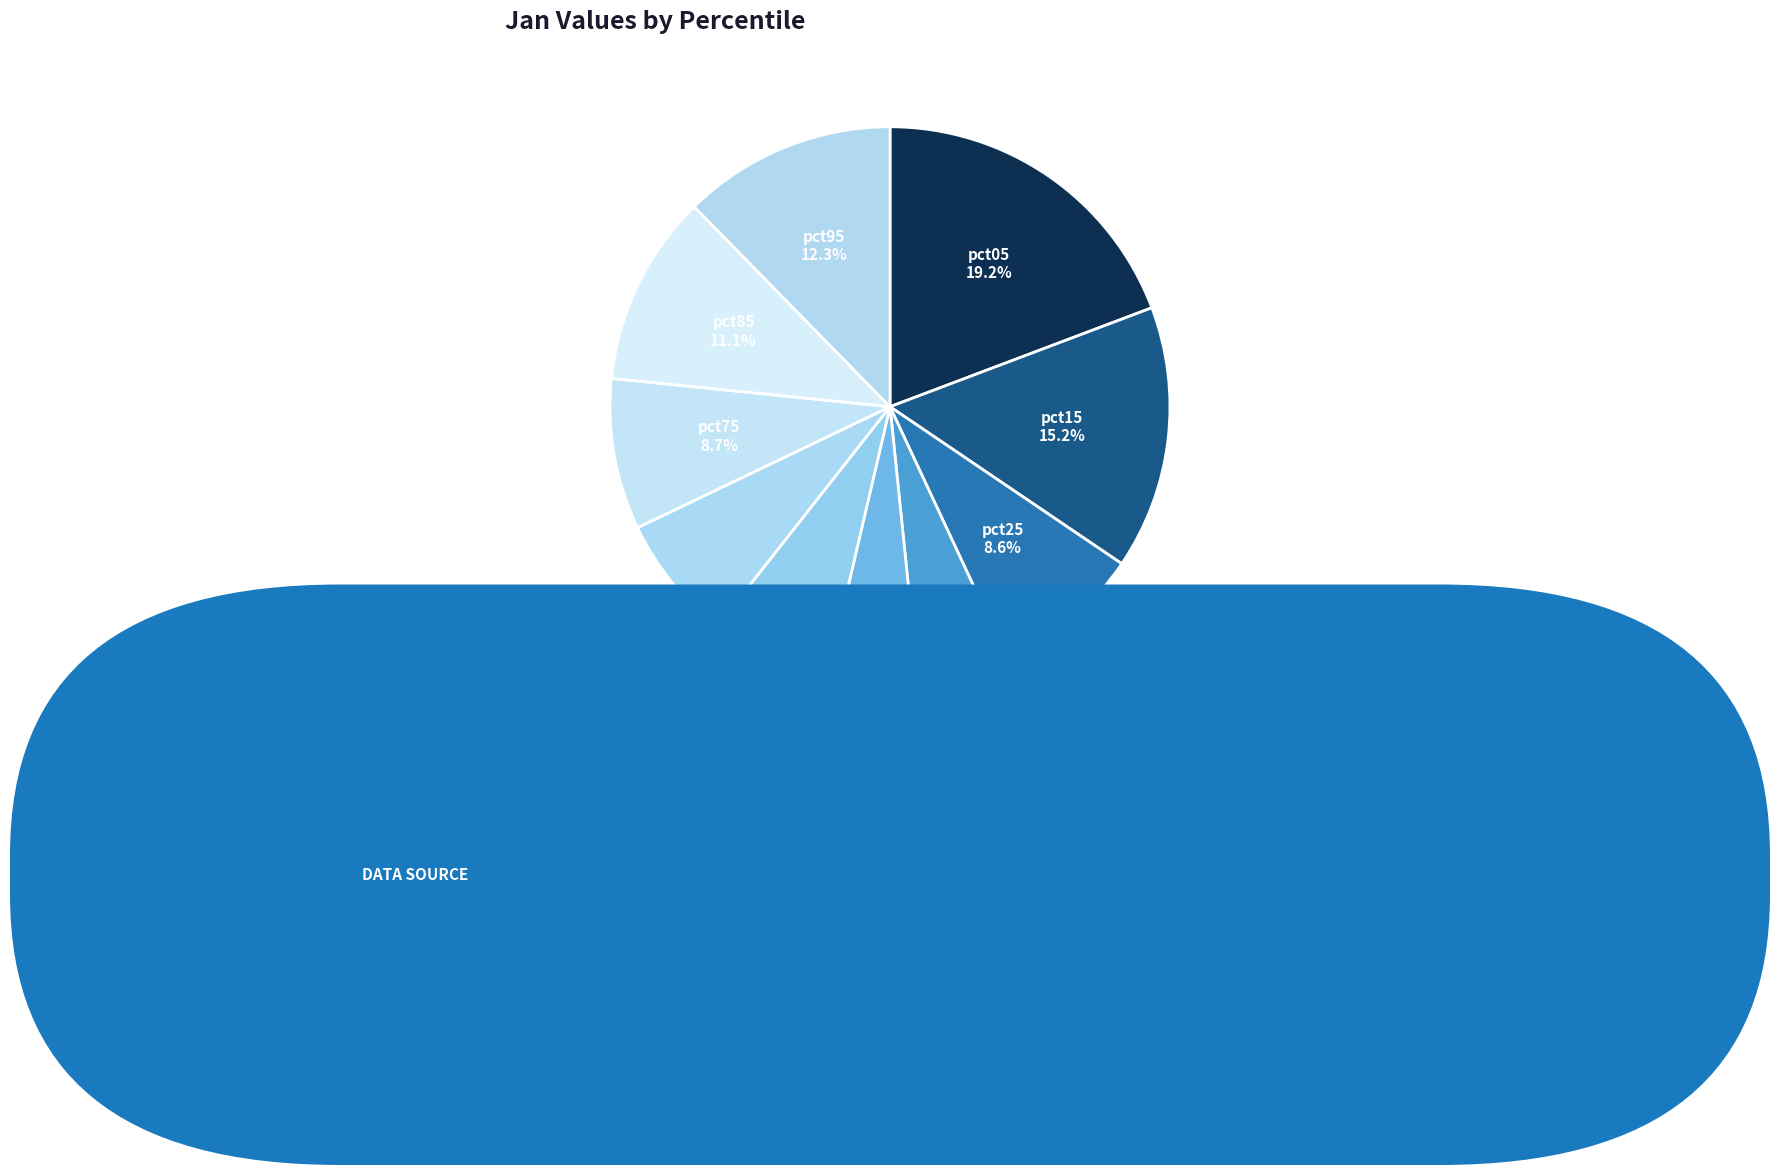

Does pct95 represent more than half of the total?

No